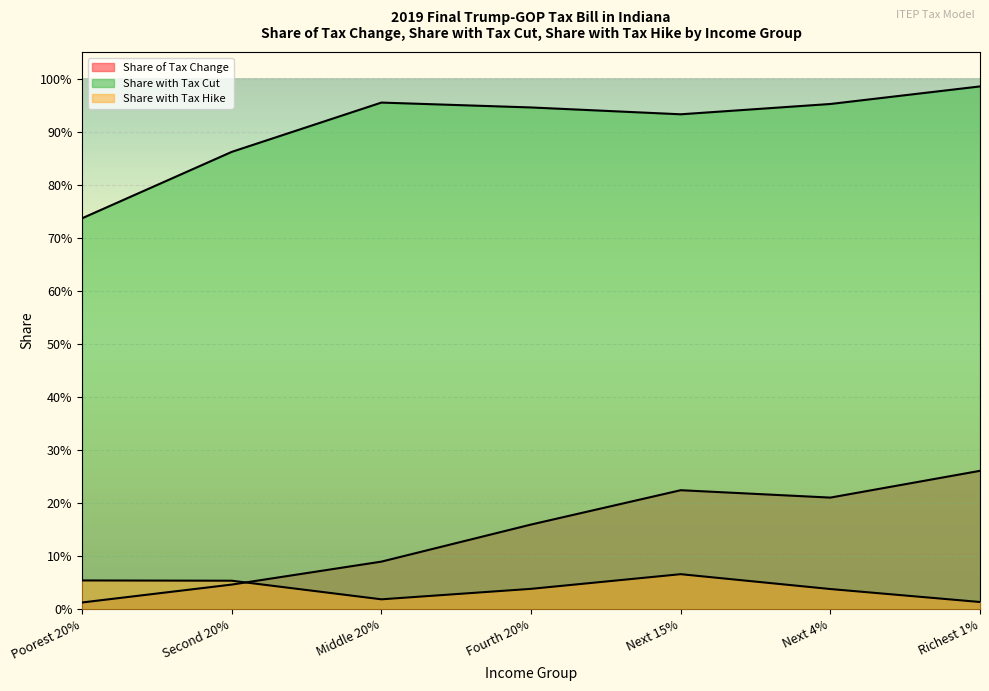

How many series are shown in this chart?

3